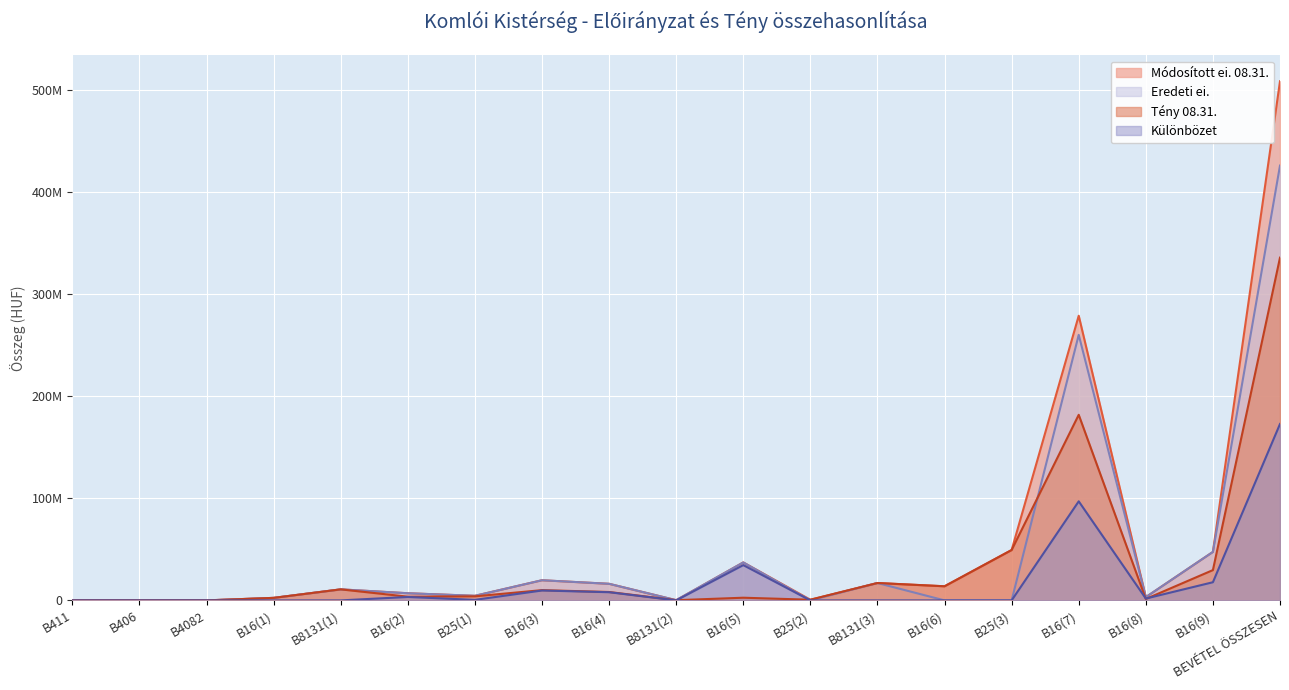

What is the label of the 8th point from the right?

B25(2)